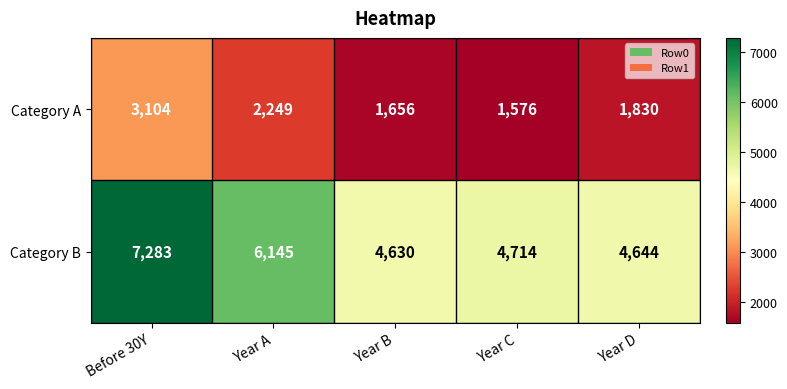

At how many categories does at least one series exceed 2870?

5